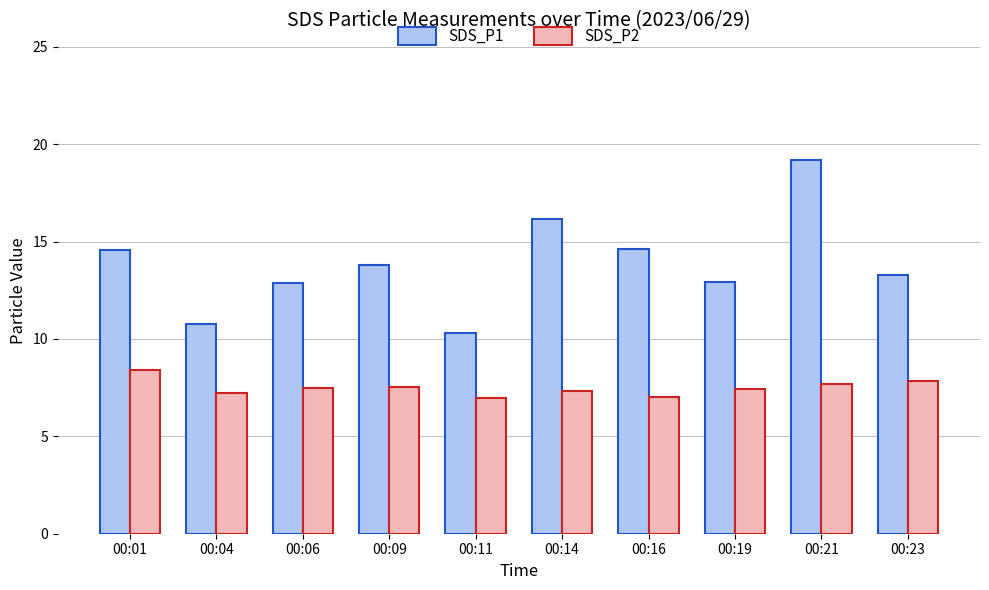

How many categories are shown in the chart?

10